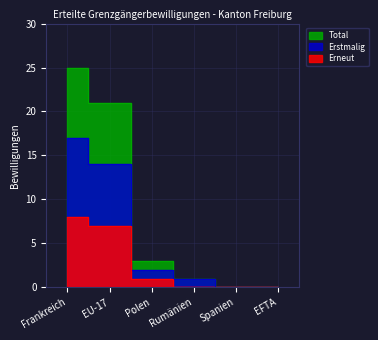

Rank the series at Polen from highest to lowest value.

Total, Erstmalig, Erneut